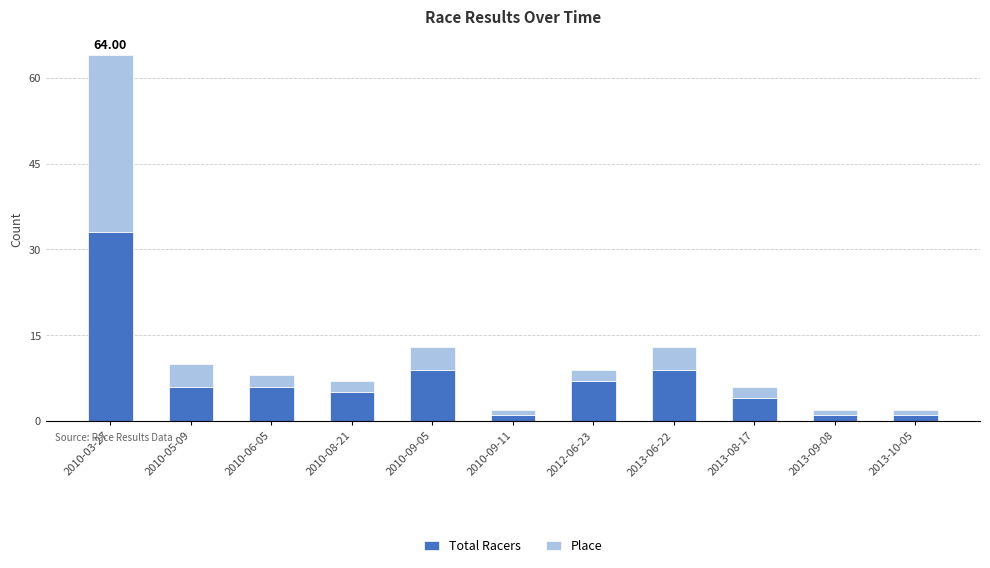

What is the average value of the Total Racers series?

7